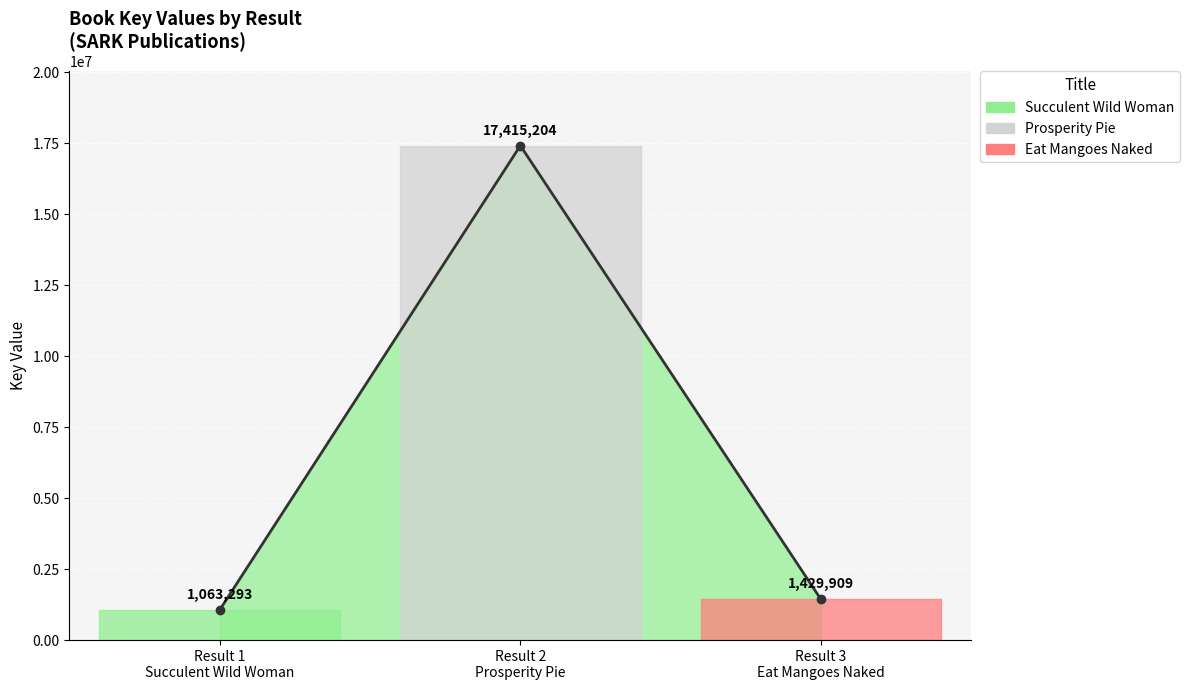

The chart shows a value of 732283 at Result 3 Eat Mangoes Naked. True or false?

False